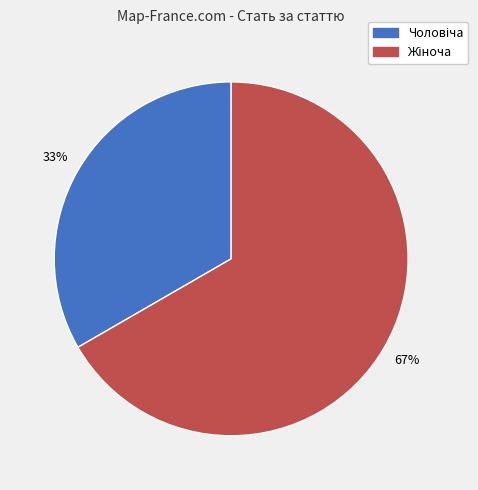

To the nearest percent, what is the average slice percentage?

50%